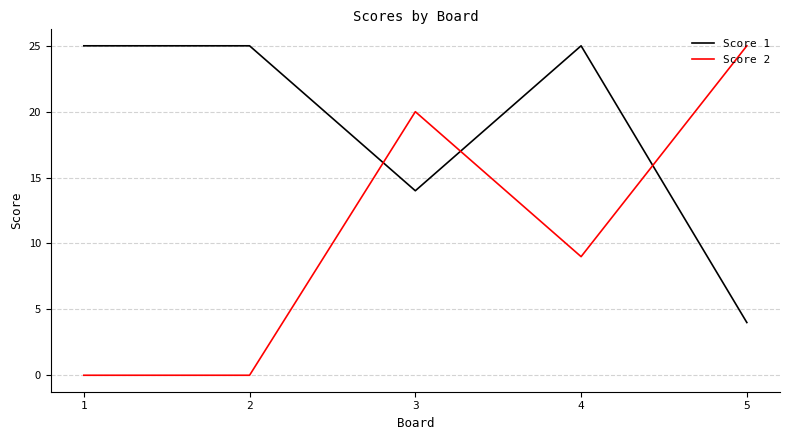

How many Score 2 values are between 0 and 20?

4